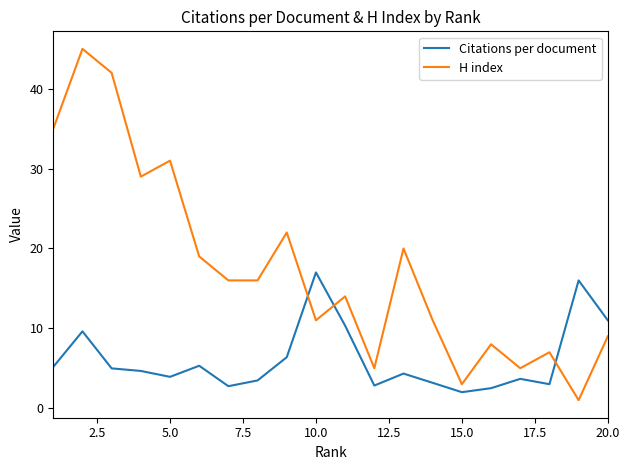

How many times do Citations per document and H index cross each other?

3